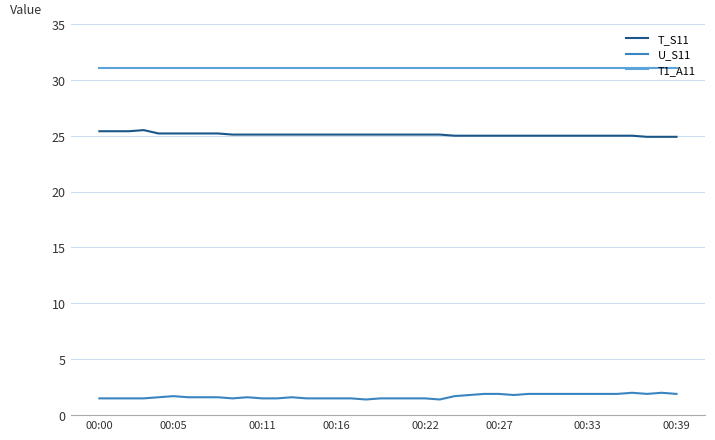

Rank the series by their maximum value, from lowest to highest.

U_S11, T_S11, T1_A11